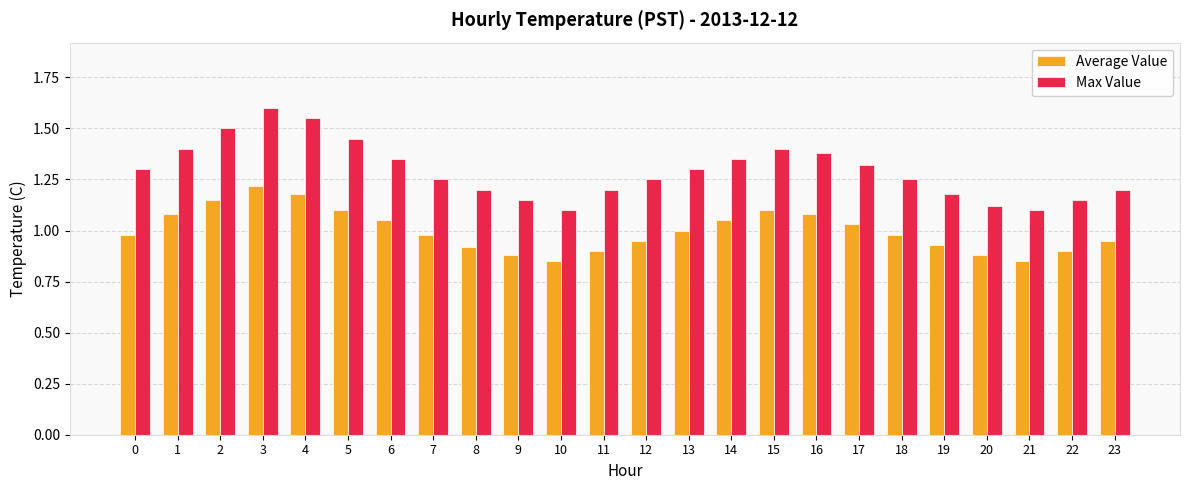

The value of Average Value at 0 is 0.6. True or false?

False